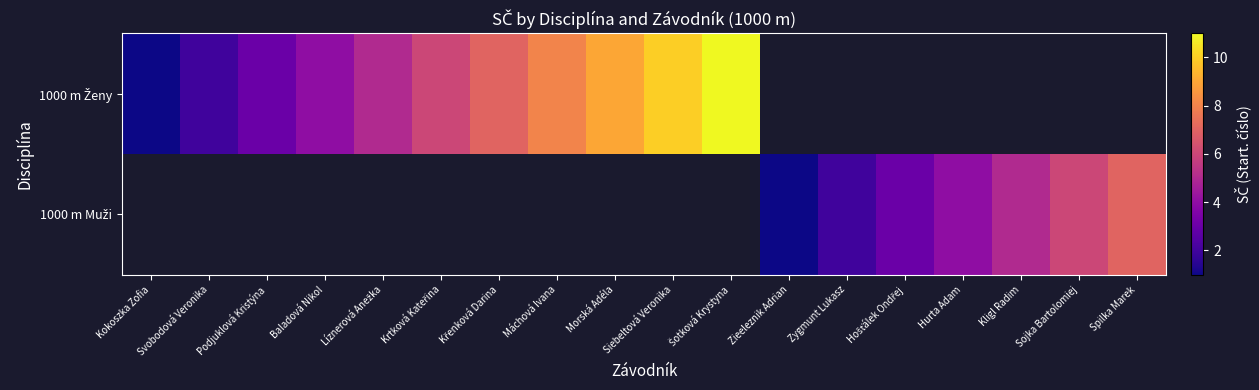

Rank the series at Šotková Krystyna from highest to lowest value.

1000 m Ženy, 1000 m Muži